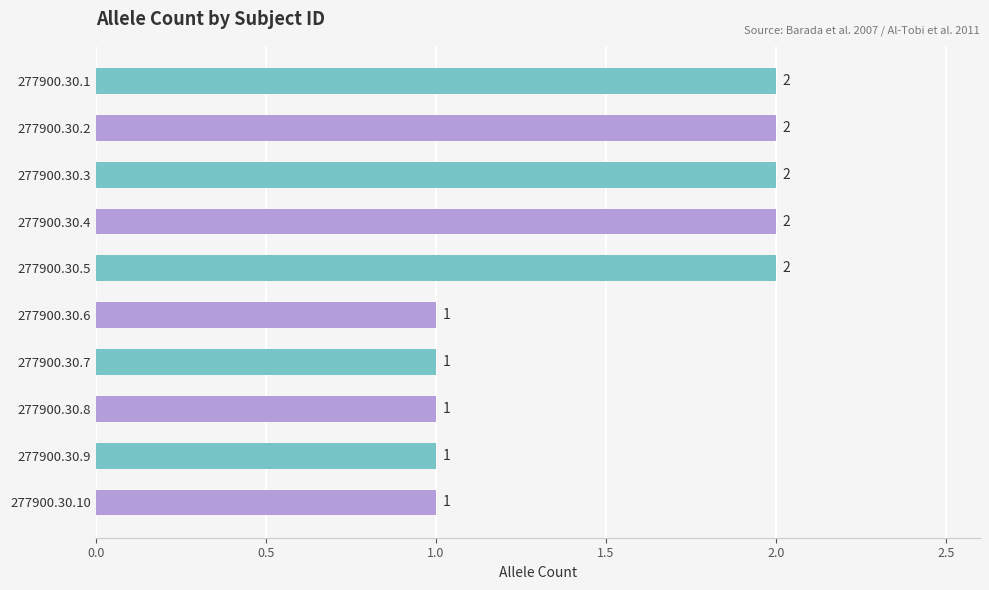

What is the sum of all values?

15